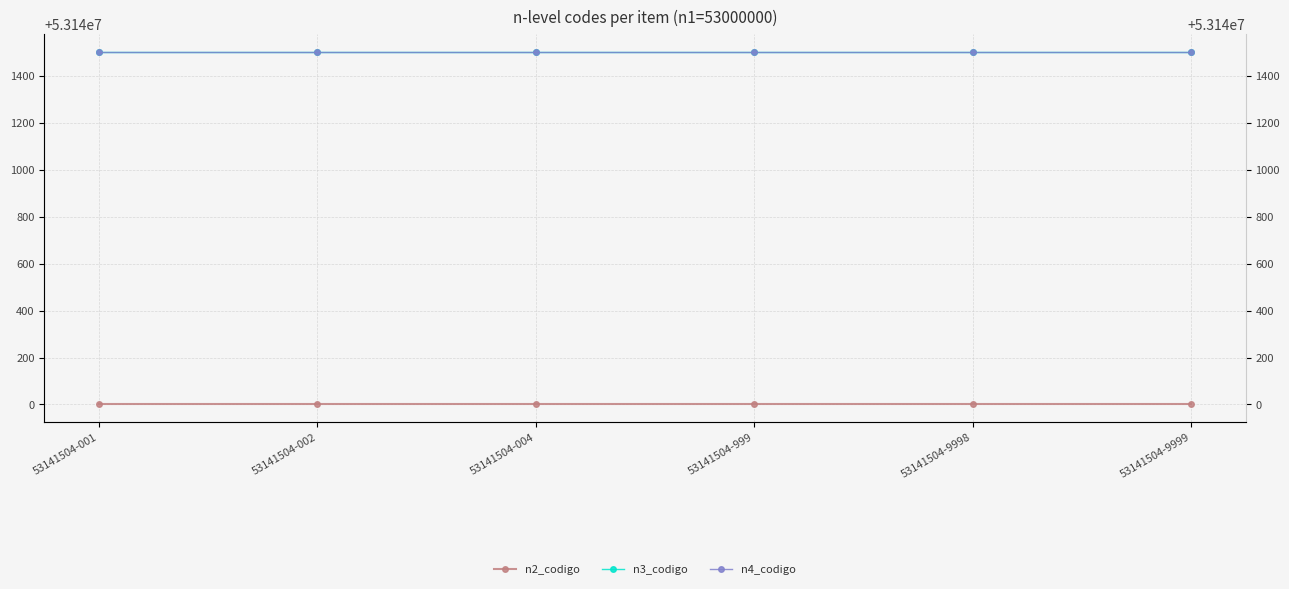

Rank the series at 53141504-999 from lowest to highest value.

n2_codigo, n3_codigo, n4_codigo